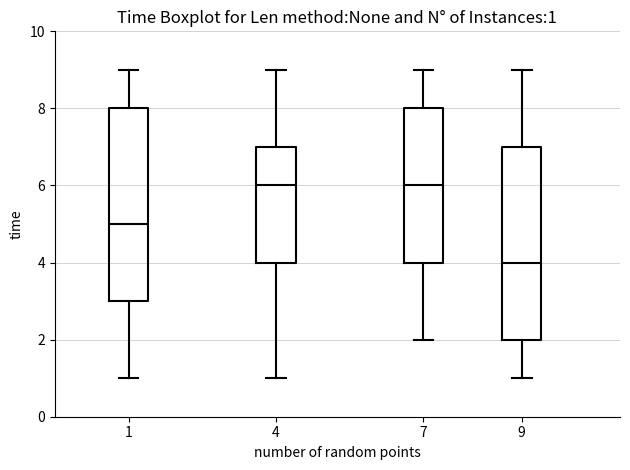

Which box's median line is the lowest?

9